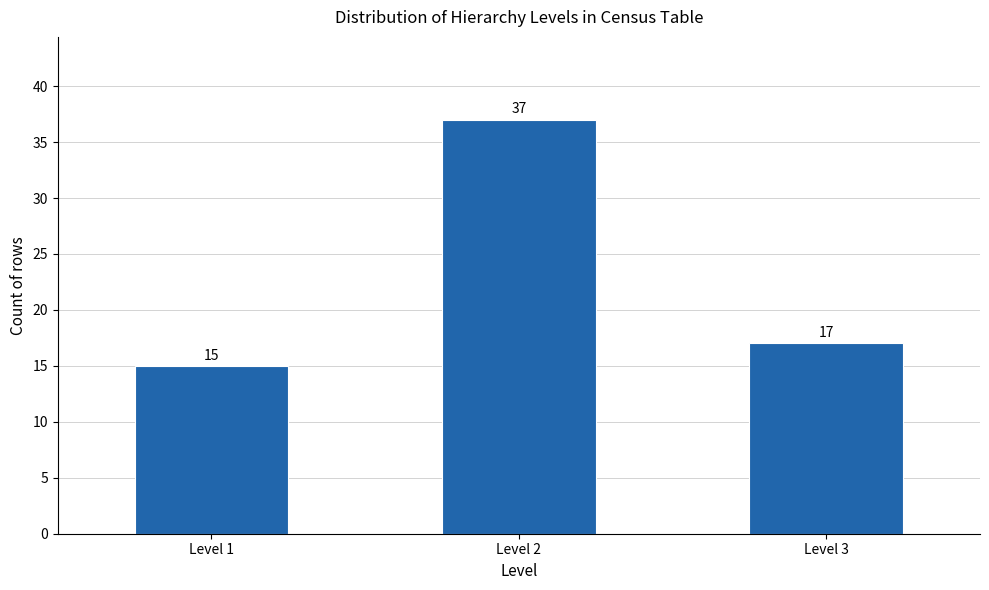

Reading right to left, extract all data points from this chart.

Level 3=17	Level 2=37	Level 1=15